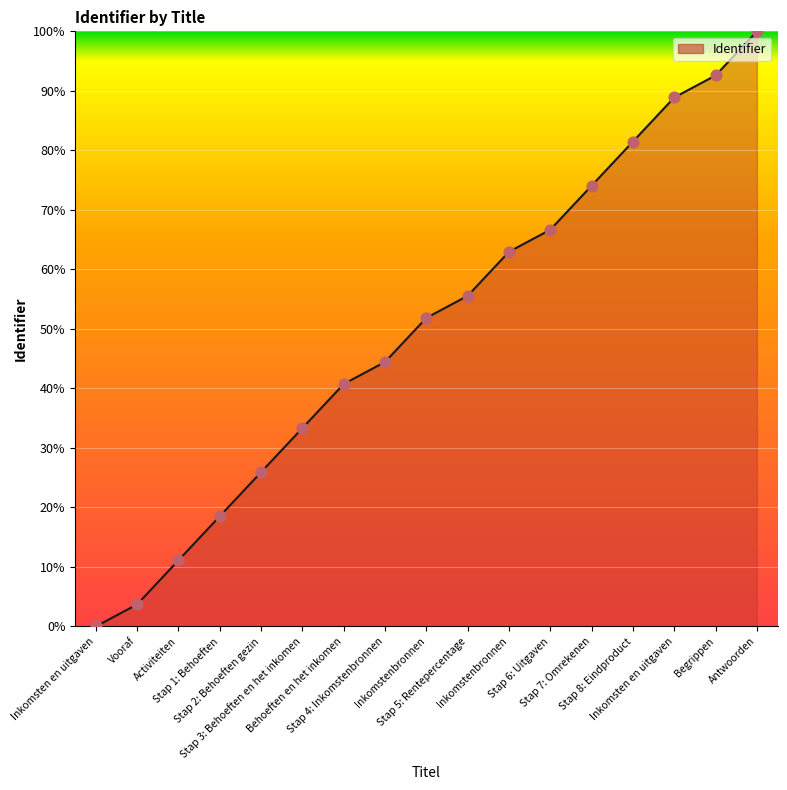

Which has a higher value, Stap 5: Rentepercentage or Stap 6: Uitgaven?

Stap 6: Uitgaven